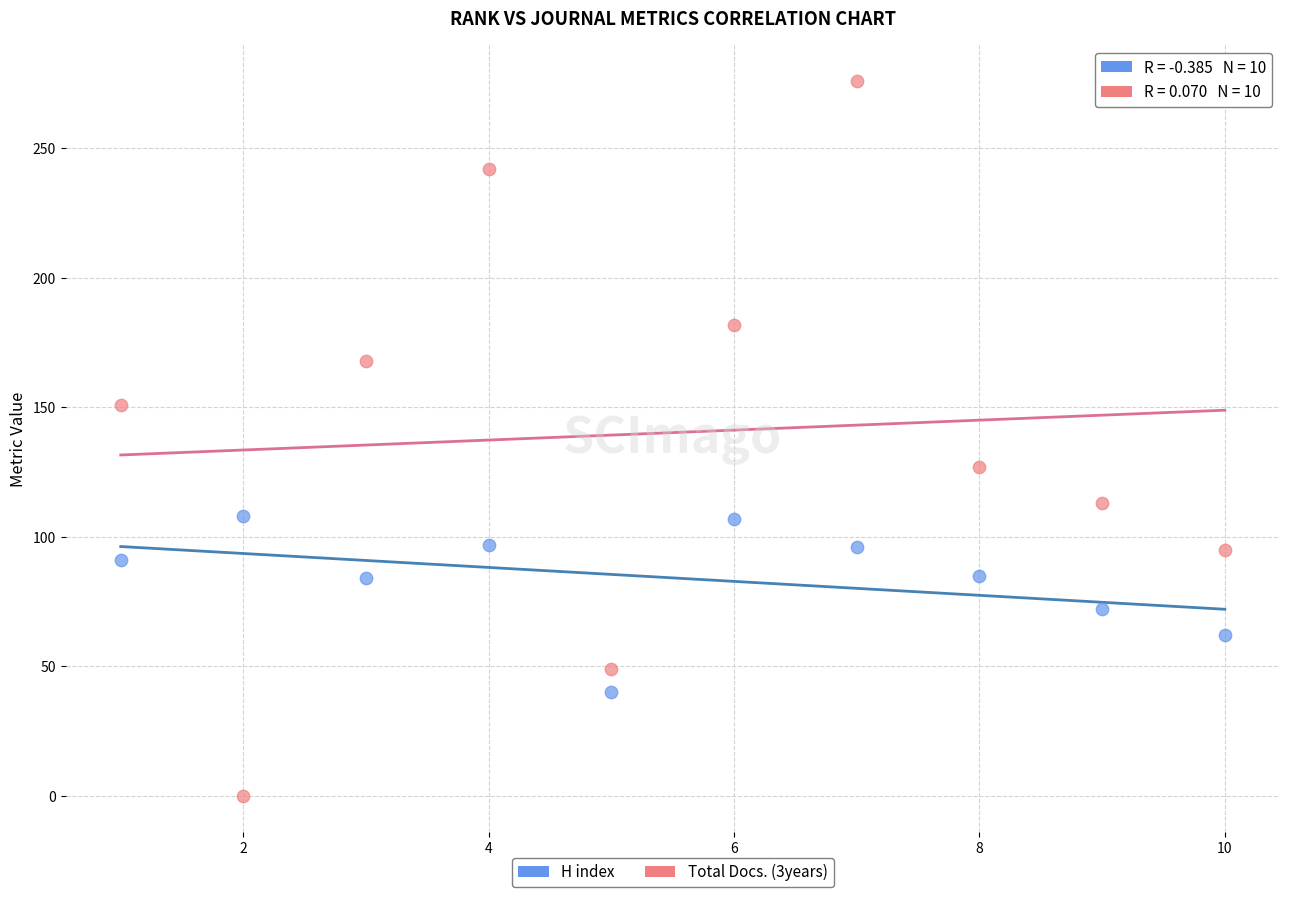

Across all data points, what is the range of Y values (max minus min)?

276